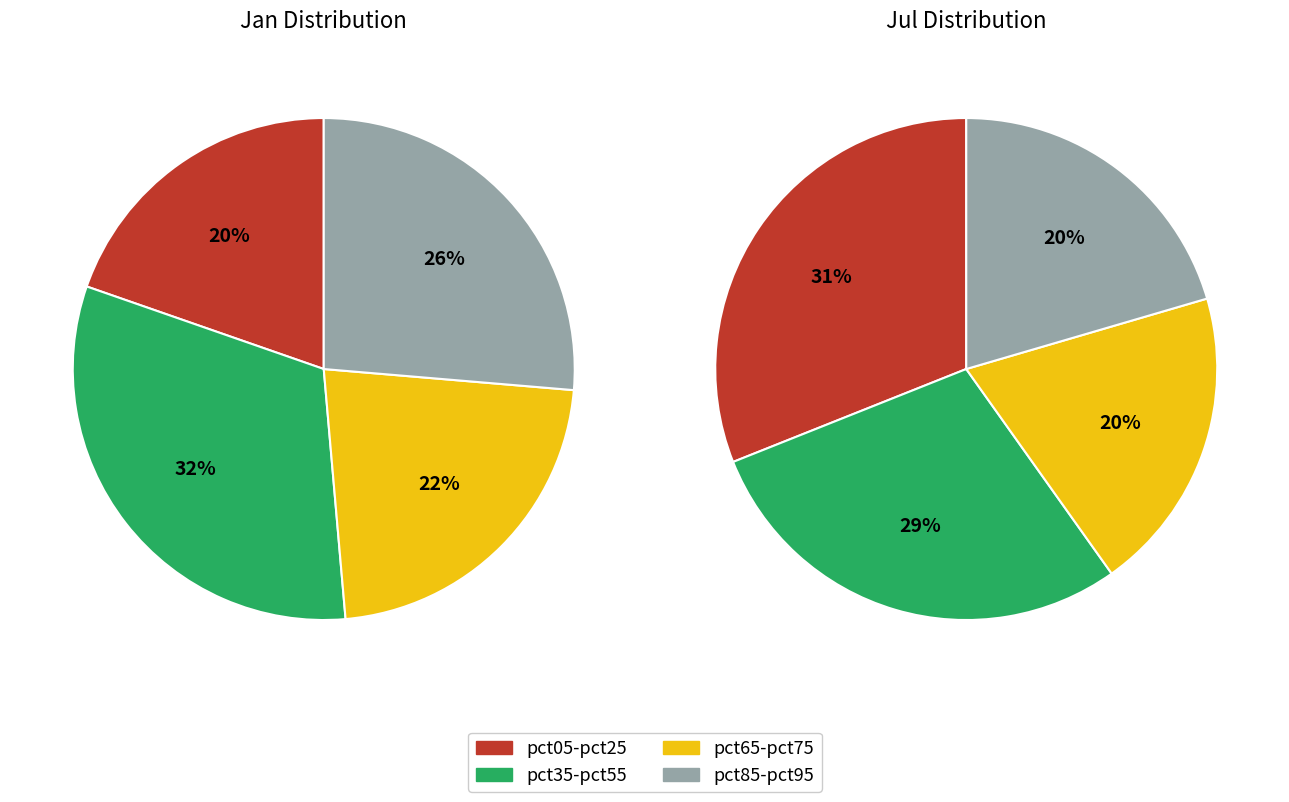

Does jul_values represent more than half of the total?

No